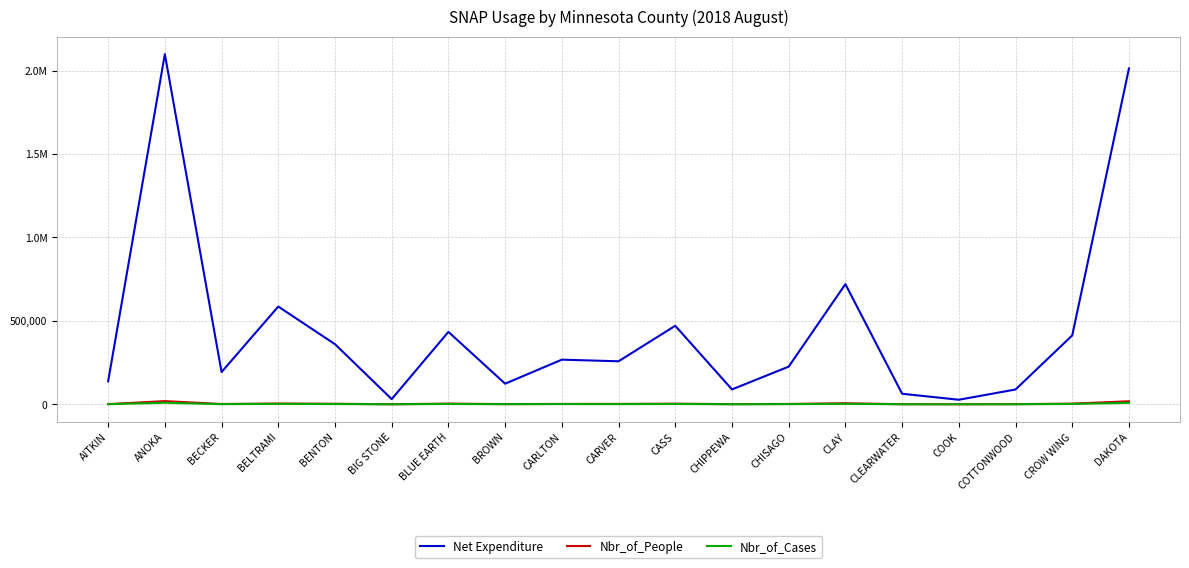

Does the chart display data point markers on the line(s)?

No